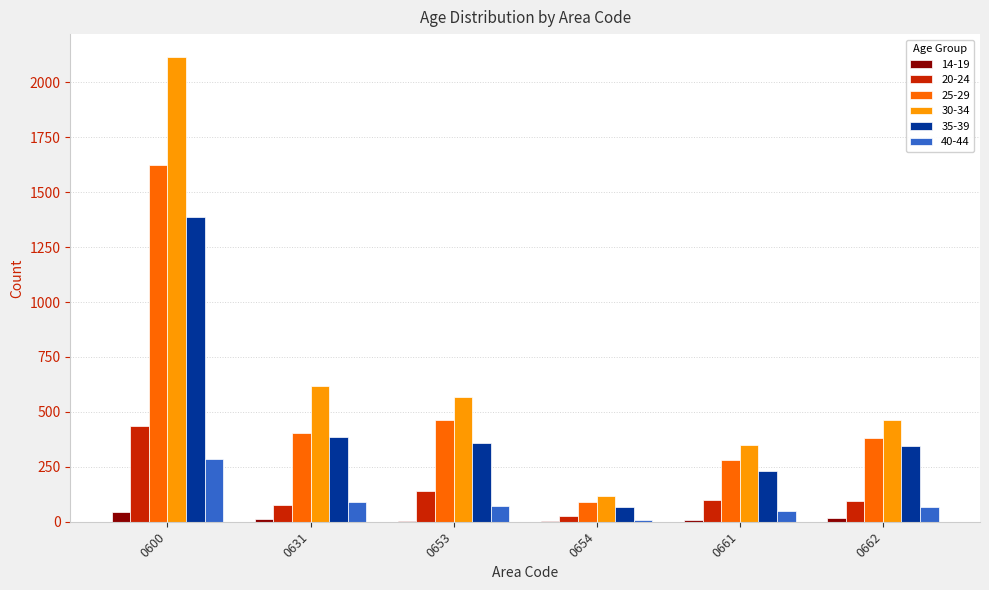

Is the value of 25-29 at 0661 greater than the value of 30-34 at 0654?

Yes